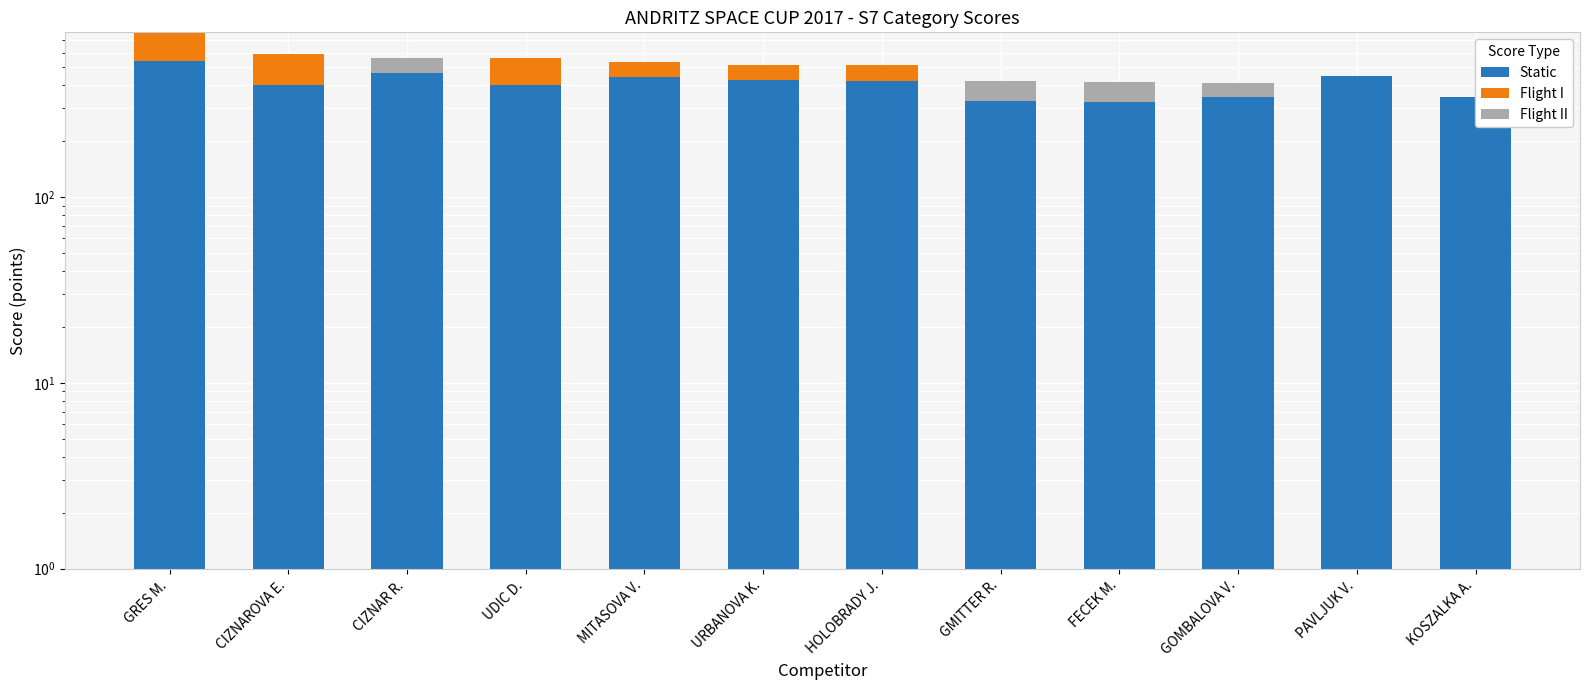

What position from the right is CIZNAR R.?

10